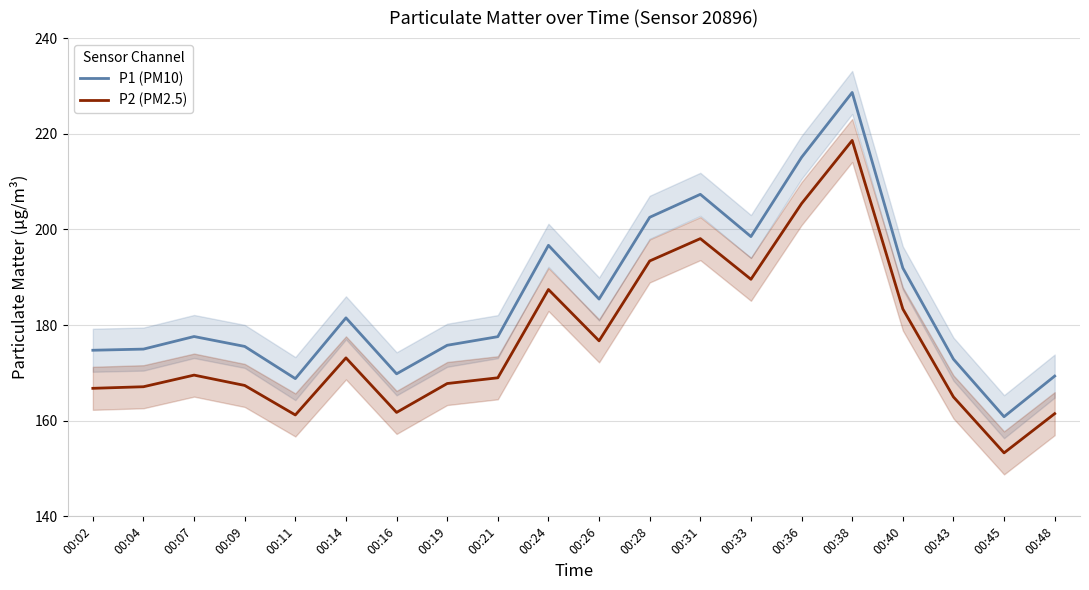

What is the total value across all series at 00:45?

314.1